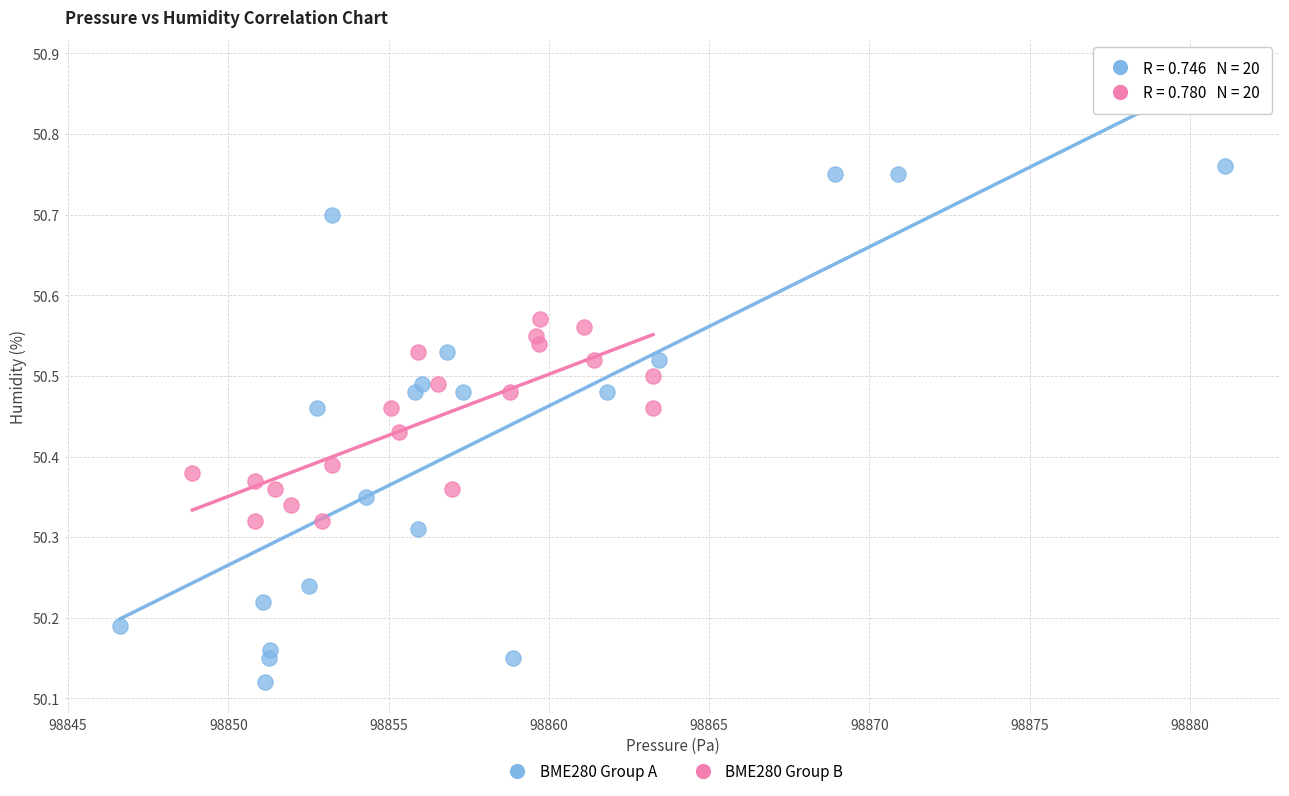

Which series has the widest spread of Y values?

BME280 Group A